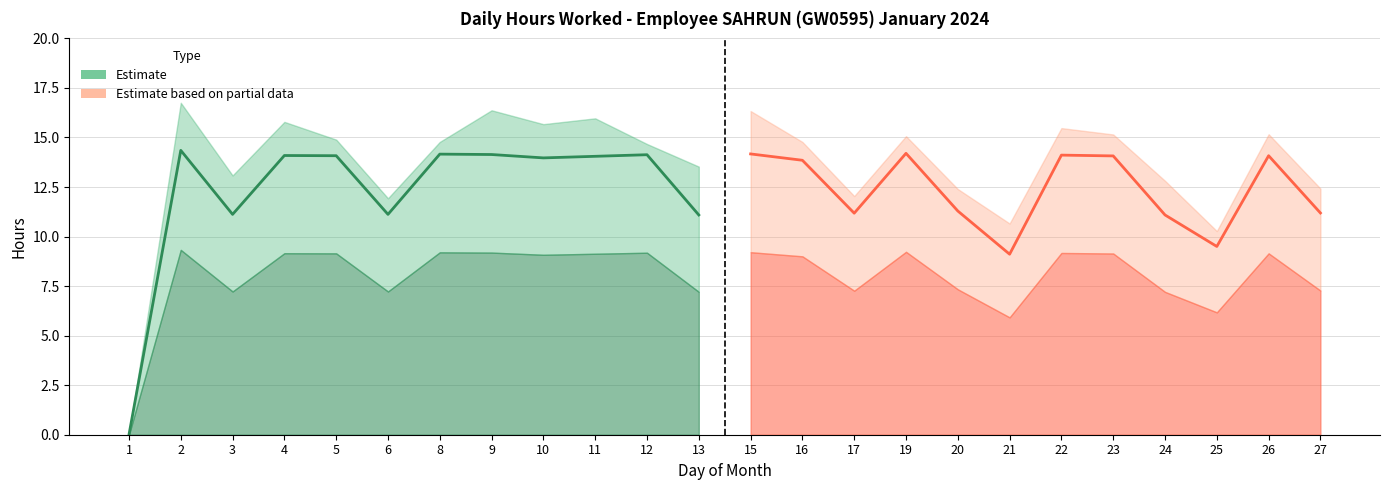

What is the value of the Estimate based on partial data point at the 3rd from the left?

11.2